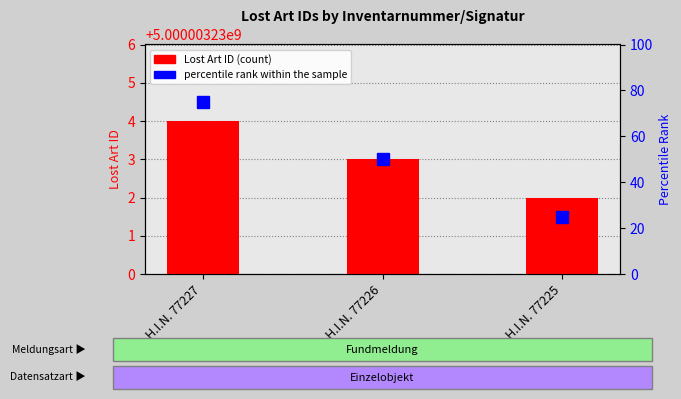

What is the sum of the Lost Art ID values at H.I.N. 77225 and H.I.N. 77226?

10000006465